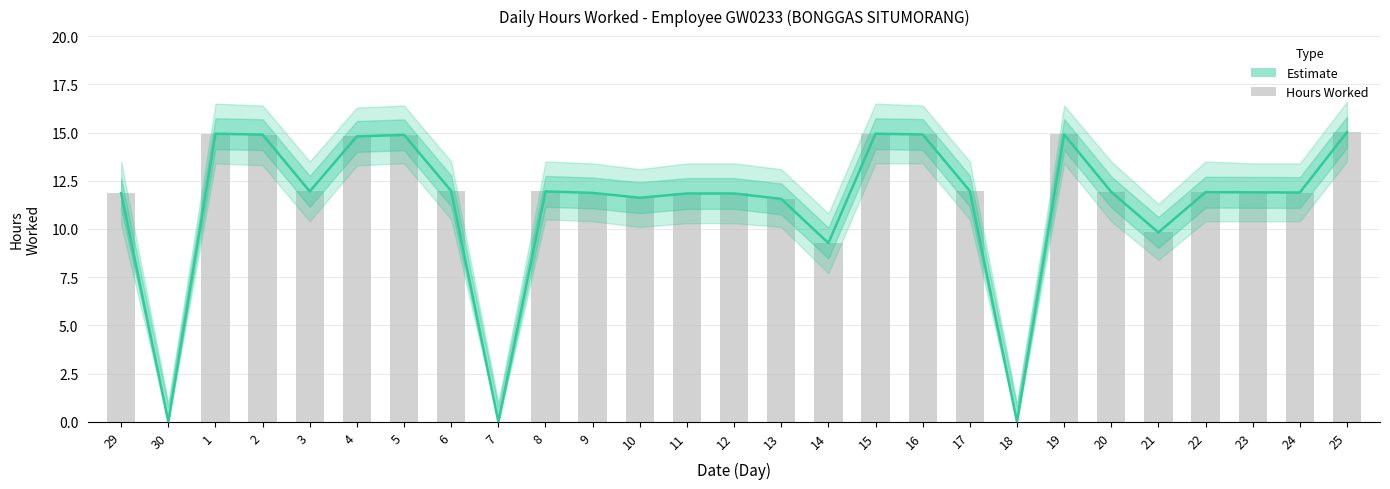

Reading left to right, transcribe all the data shown in this chart.

Estimate: 29=11.9	30=0.0	1=14.9	2=14.9	3=11.9	4=14.8	5=14.9	6=12.0	7=0.0	8=11.9	9=11.9	10=11.6	11=11.8	12=11.8	13=11.6	14=9.3	15=14.9	16=14.9	17=12.0	18=0.0	19=14.9	20=11.9	21=9.8	22=11.9	23=11.9	24=11.9	25=15.0
Hours Worked: 29=11.9	30=0.0	1=14.9	2=14.9	3=11.9	4=14.8	5=14.9	6=12.0	7=0.0	8=11.9	9=11.9	10=11.6	11=11.8	12=11.8	13=11.6	14=9.3	15=14.9	16=14.9	17=12.0	18=0.0	19=14.9	20=11.9	21=9.8	22=11.9	23=11.9	24=11.9	25=15.0